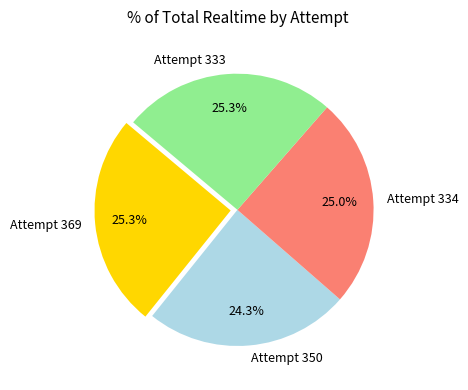

Which slice is the smallest?

Attempt 350